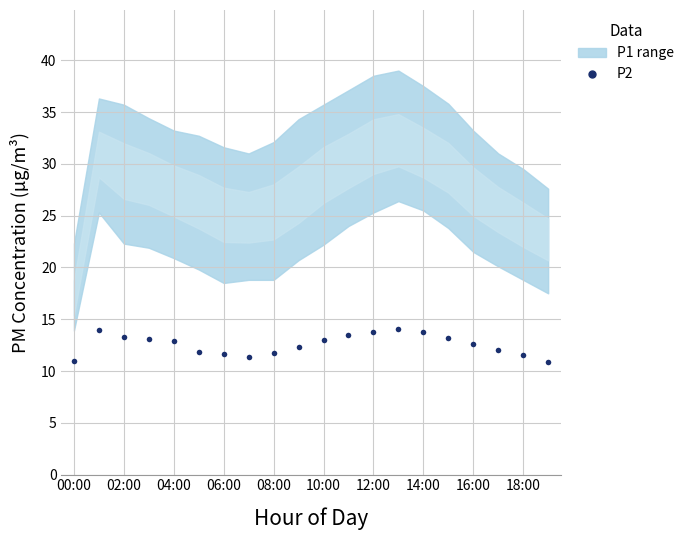

At which label is the value closest to 12?

17